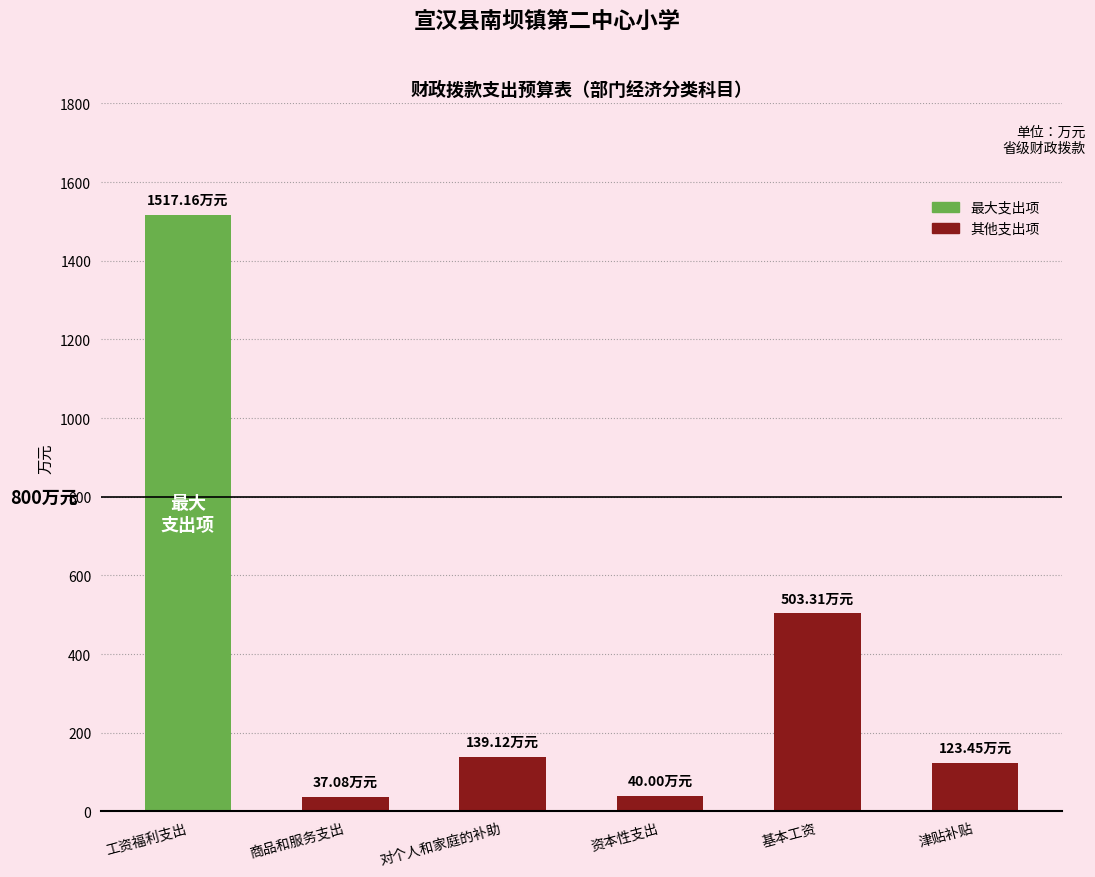

At which label does the data first exceed 139?

工资福利支出